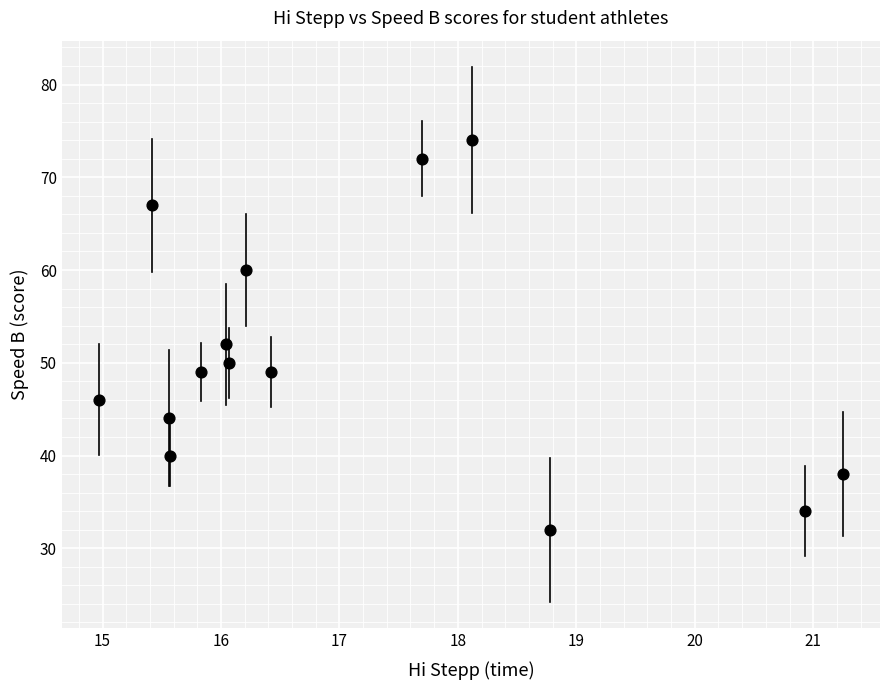

What is the range of Y values (max minus min)?

42